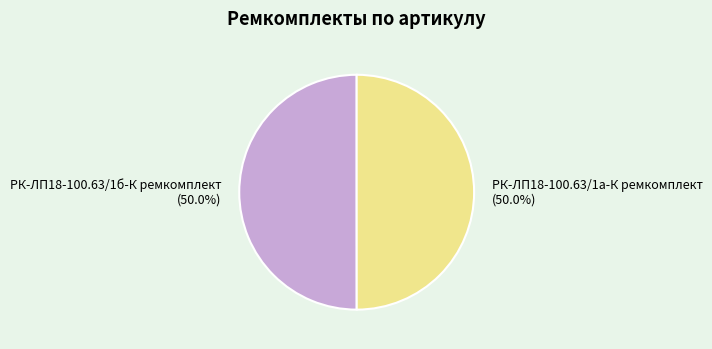

What is the total percentage of РК-ЛП18-100.63/1а-К ремкомплект and РК-ЛП18-100.63/1б-К ремкомплект?

100.0%